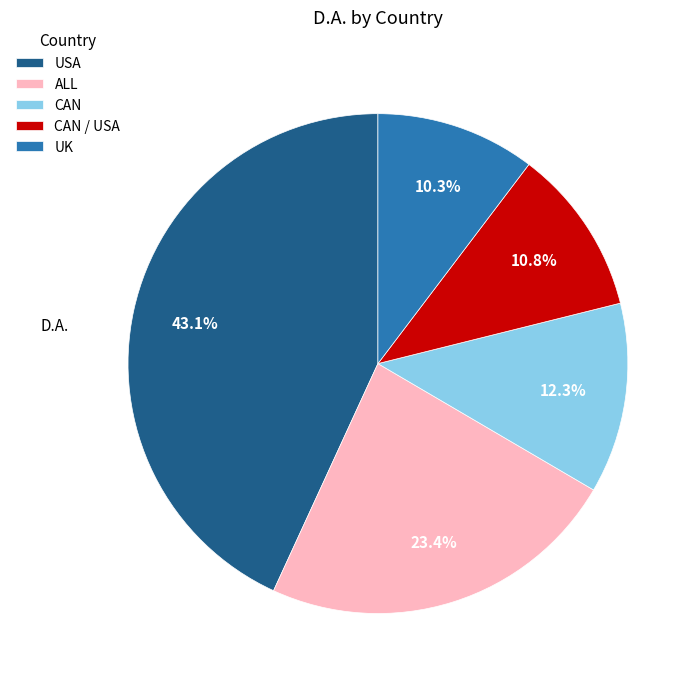

What is the total percentage of USA and CAN?

55.5%